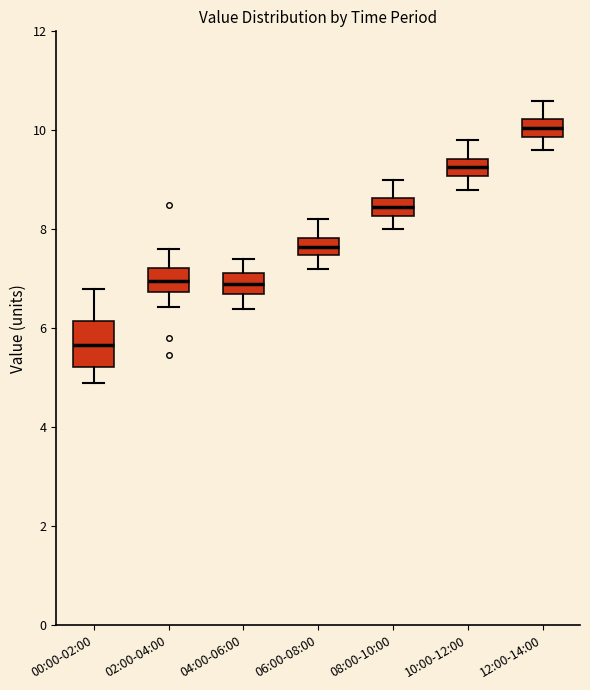

Reading left to right, transcribe this box plot: for each box, give where its median line is, the range the box spans, and where its two whiskers end, as read against the y-axis. The values are not printed on the chart, so give them approximately, as read against the axis.

00:00-02:00: median 5.6, box 5.2 to 6.2, whiskers 5.0 to 6.8
02:00-04:00: median 7.0, box 6.8 to 7.2, whiskers 6.4 to 7.6
04:00-06:00: median 7.0, box 6.8 to 7.2, whiskers 6.4 to 7.4
06:00-08:00: median 7.6, box 7.4 to 7.8, whiskers 7.2 to 8.2
08:00-10:00: median 8.4, box 8.2 to 8.6, whiskers 8.0 to 9.0
10:00-12:00: median 9.2, box 9.0 to 9.4, whiskers 8.8 to 9.8
12:00-14:00: median 10.0, box 9.8 to 10.2, whiskers 9.6 to 10.6